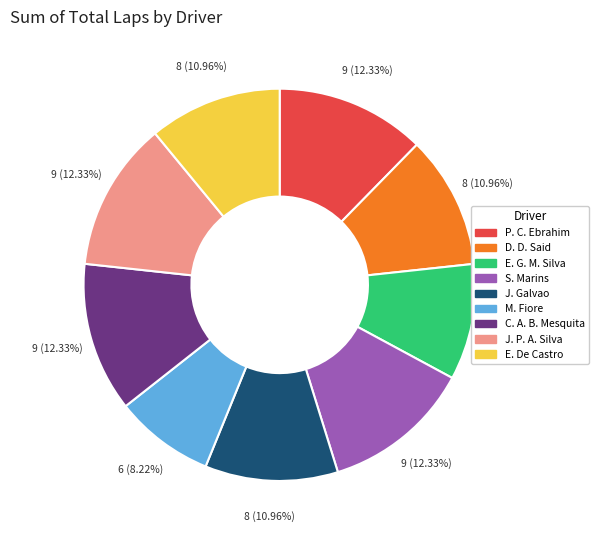

Is there any slice that represents more than half of the pie?

No